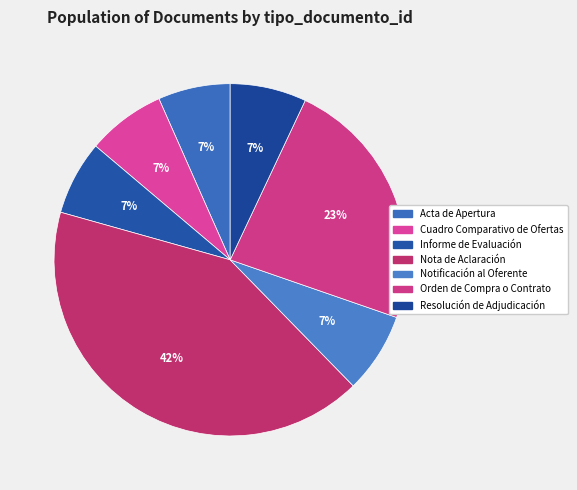

To the nearest percent, what portion does Acta de Apertura represent?

7%